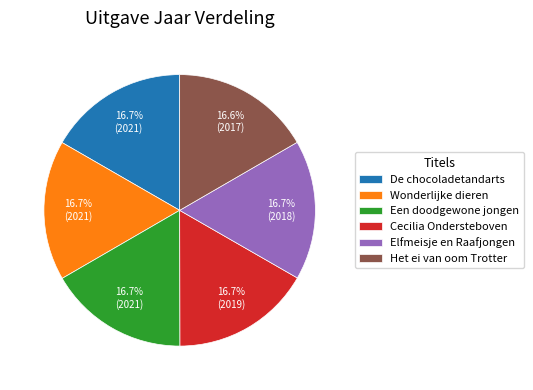

Is there any slice that represents more than half of the pie?

No